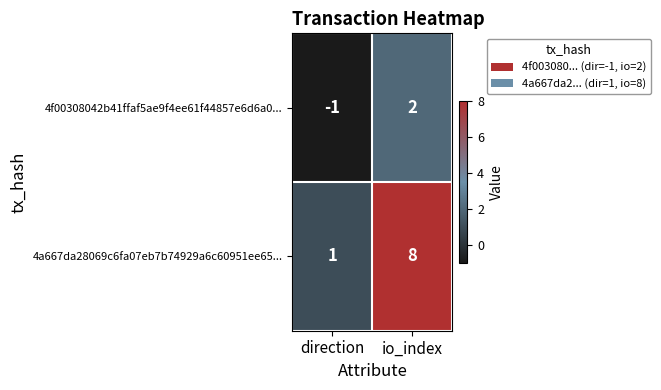

Reading left to right, what are all the values shown in this chart?

4f00308042b41ffaf5ae9f4ee61f44857e6d6a0...: direction=-1	io_index=2
4a667da28069c6fa07eb7b74929a6c60951ee65...: direction=1	io_index=8